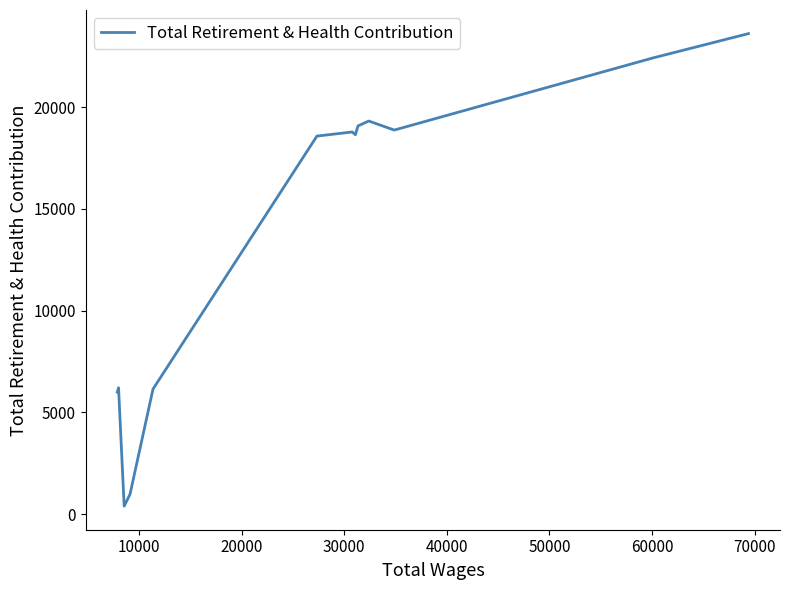

What is the greatest value displayed?

23615